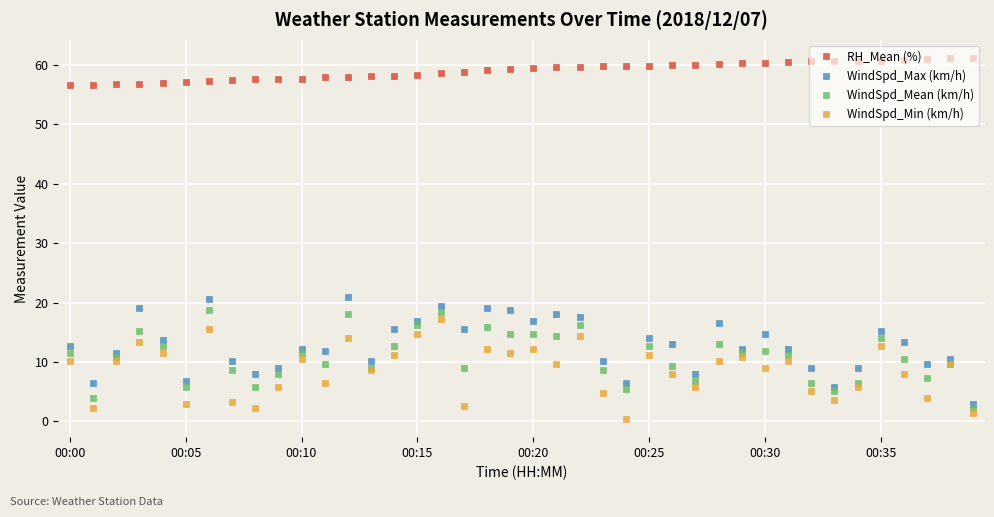

What is the value of the WindSpd_Mean (km/h) point at the 21st from the left?

14.8